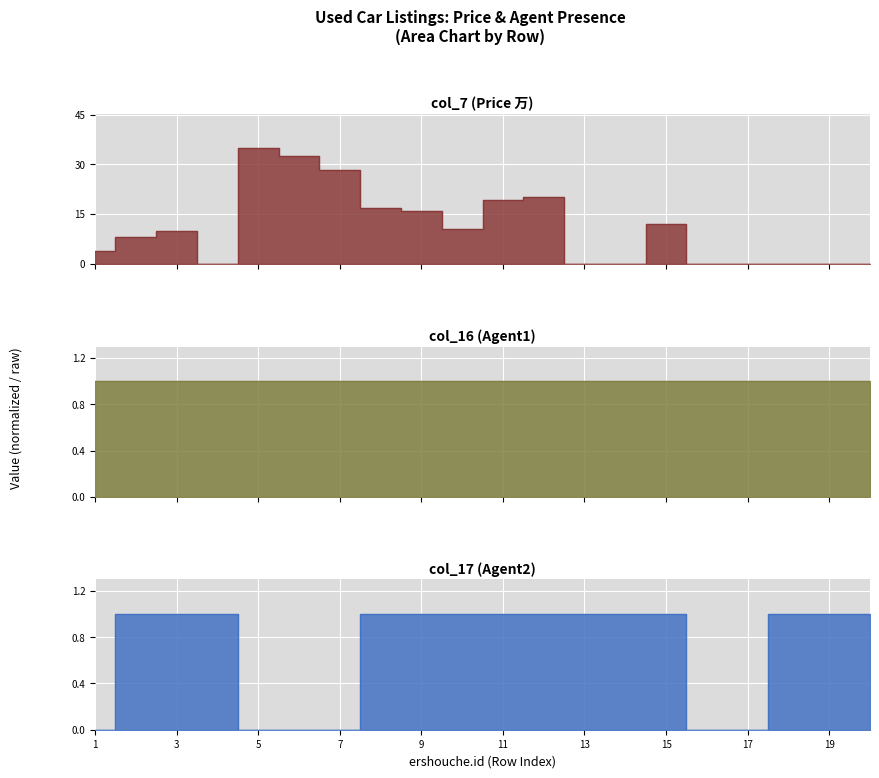

Which label corresponds to the largest value in the chart?

5